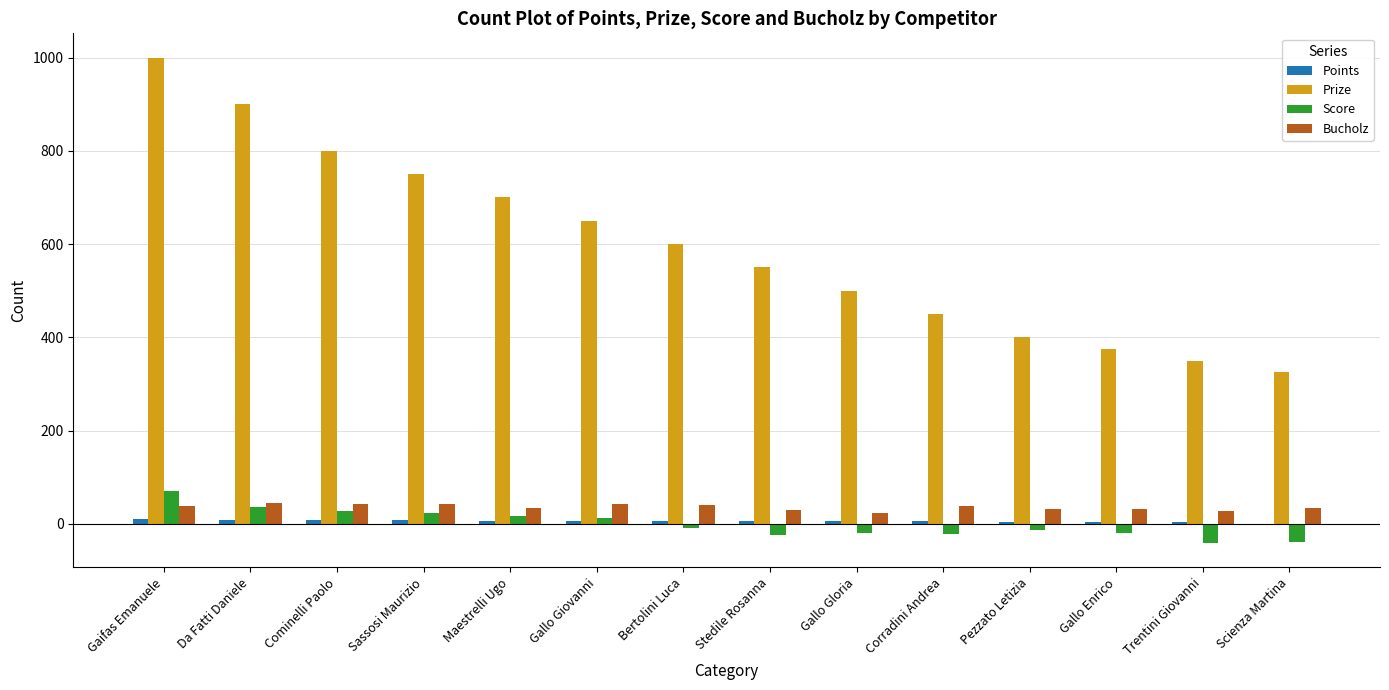

Between Maestrelli Ugo and Stedile Rosanna, which series saw the biggest shift?

Prize